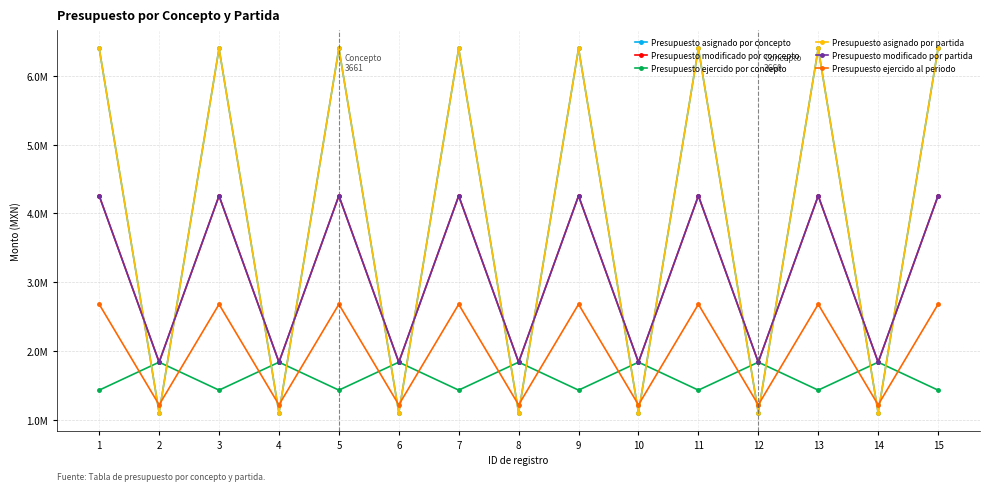

The value of Presupuesto modificado por partida at 10 is 1836854.1. True or false?

True